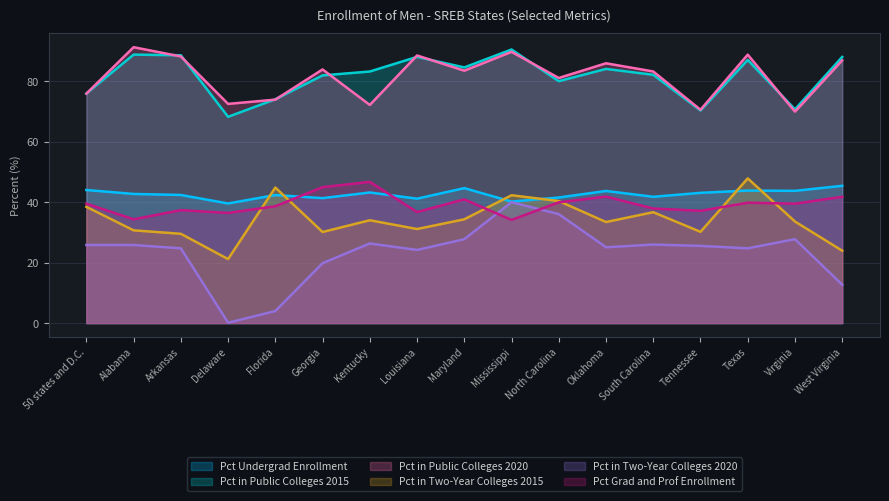

Between Delaware and Maryland, which series saw the biggest shift?

Pct in Two-Year Colleges 2020